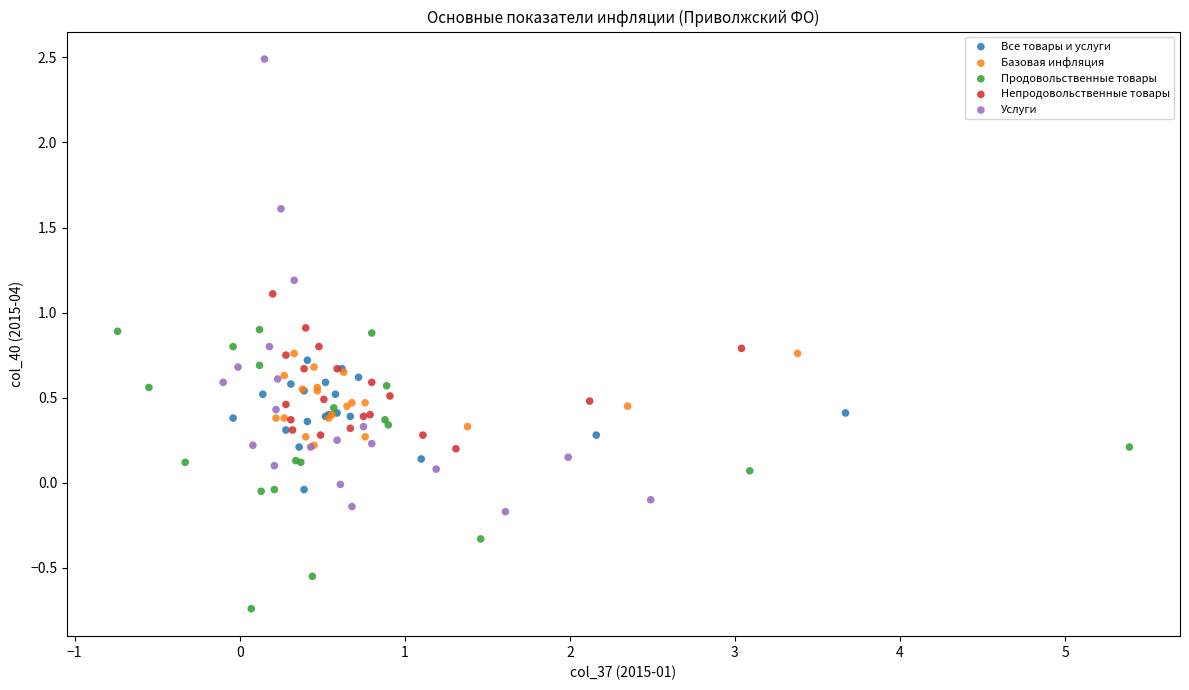

Which series reaches the minimum Y coordinate?

Продовольственные товары